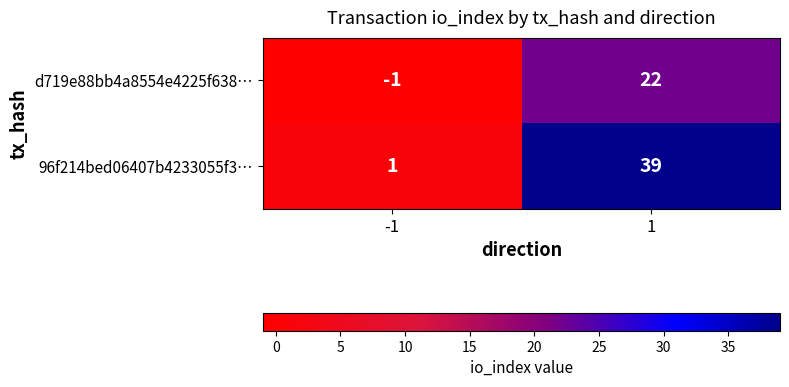

At 1, list the series in order from smallest to largest.

d719e88bb4a8554e4225f638…, 96f214bed06407b4233055f3…